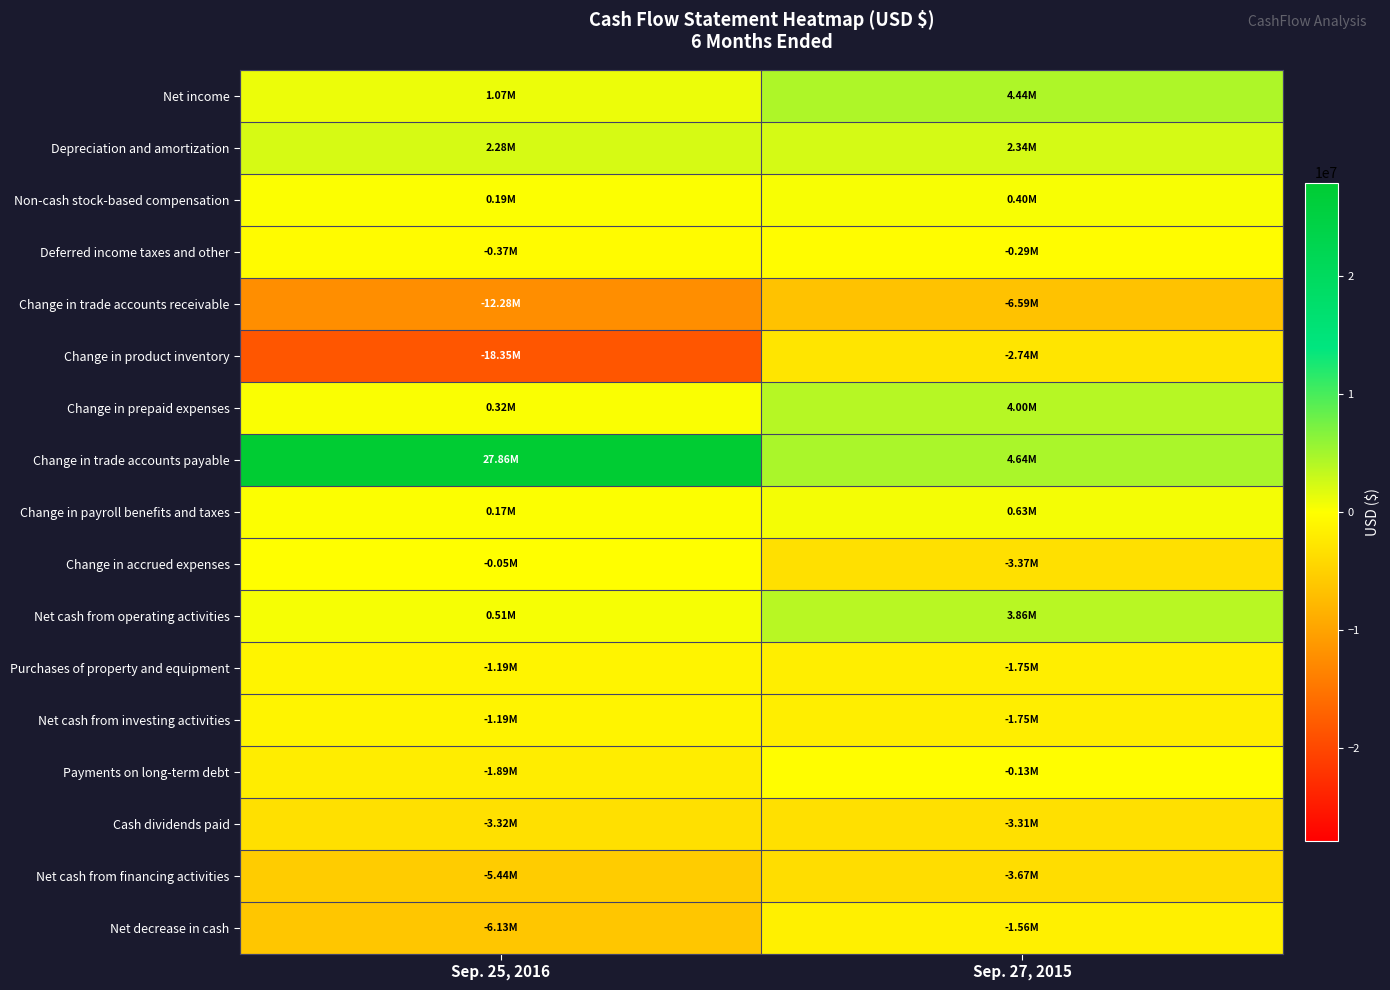

What is the spread (max minus min) of values at Sep. 27, 2015?

11237400